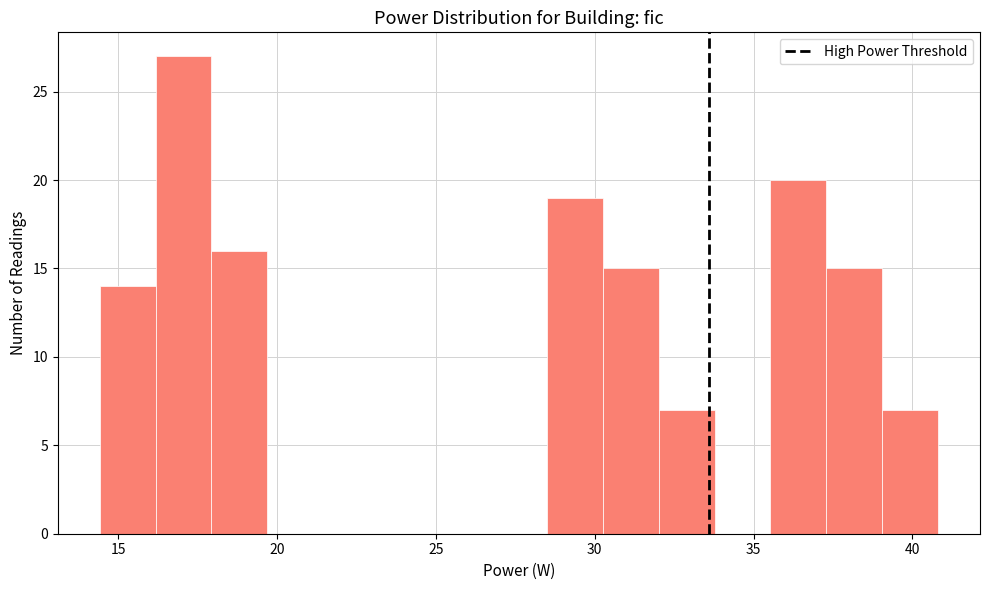

Around what value on the x-axis is the tallest bar? Give the approximate position of its centre, as read against the axis.

17.0